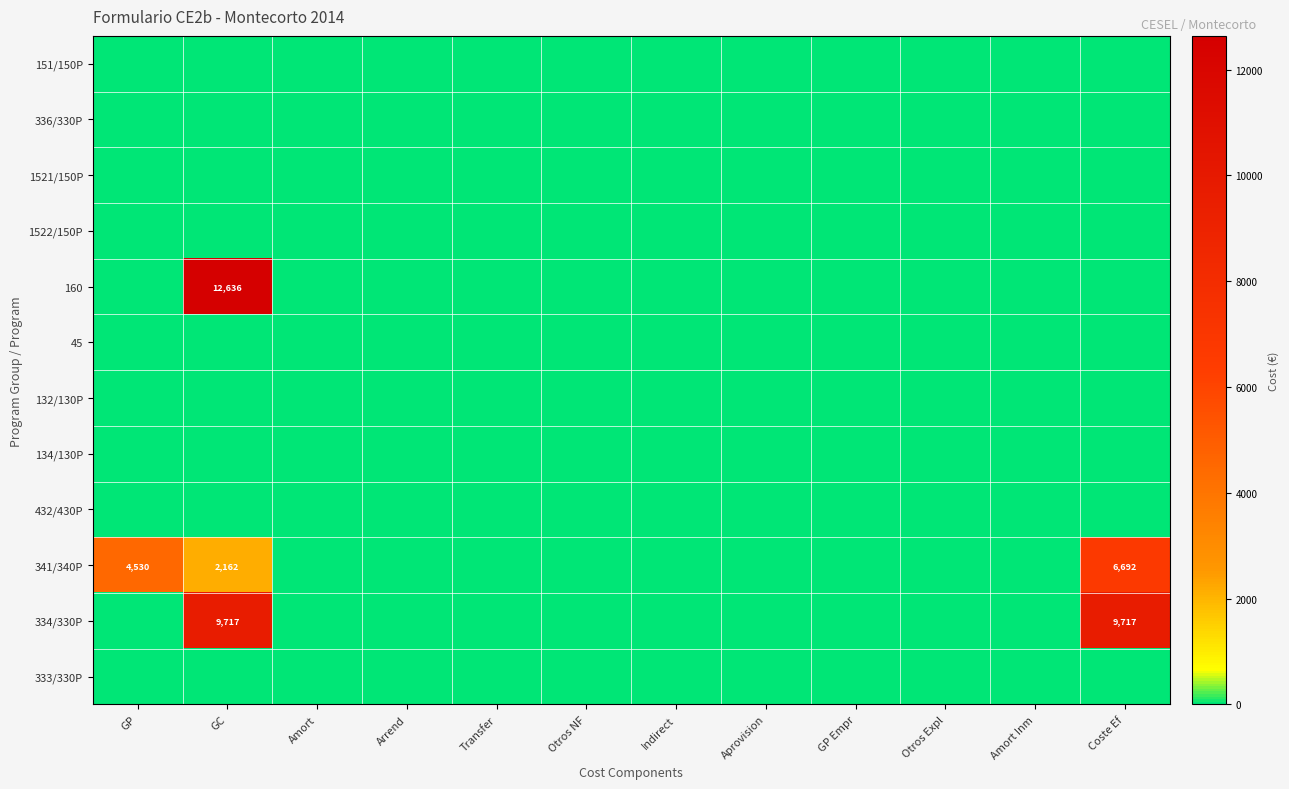

At which category is the sum across all series the highest?

GC